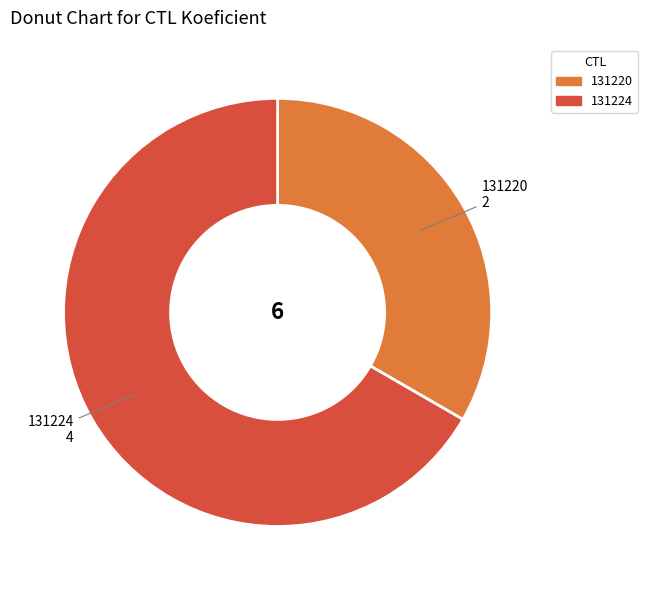

Which slice is the smallest?

131220